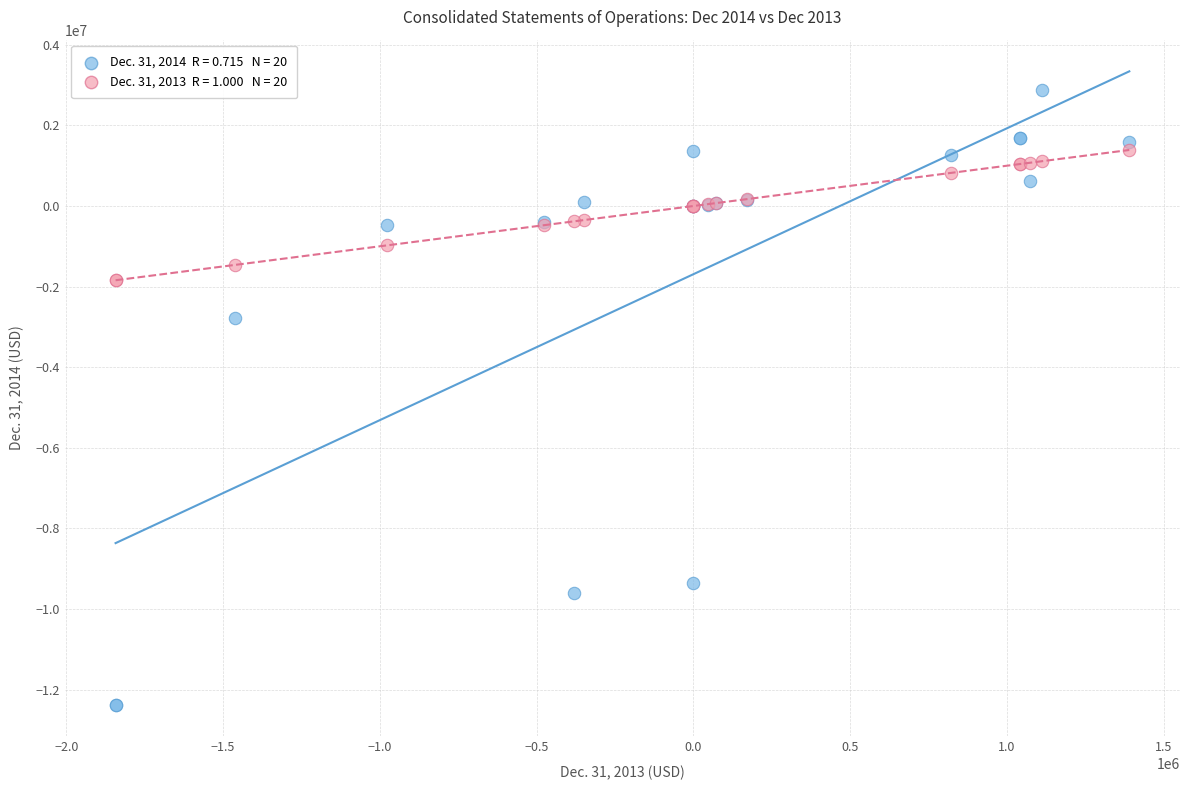

Across all series, what Y value is closest to -4745291?

-2777411